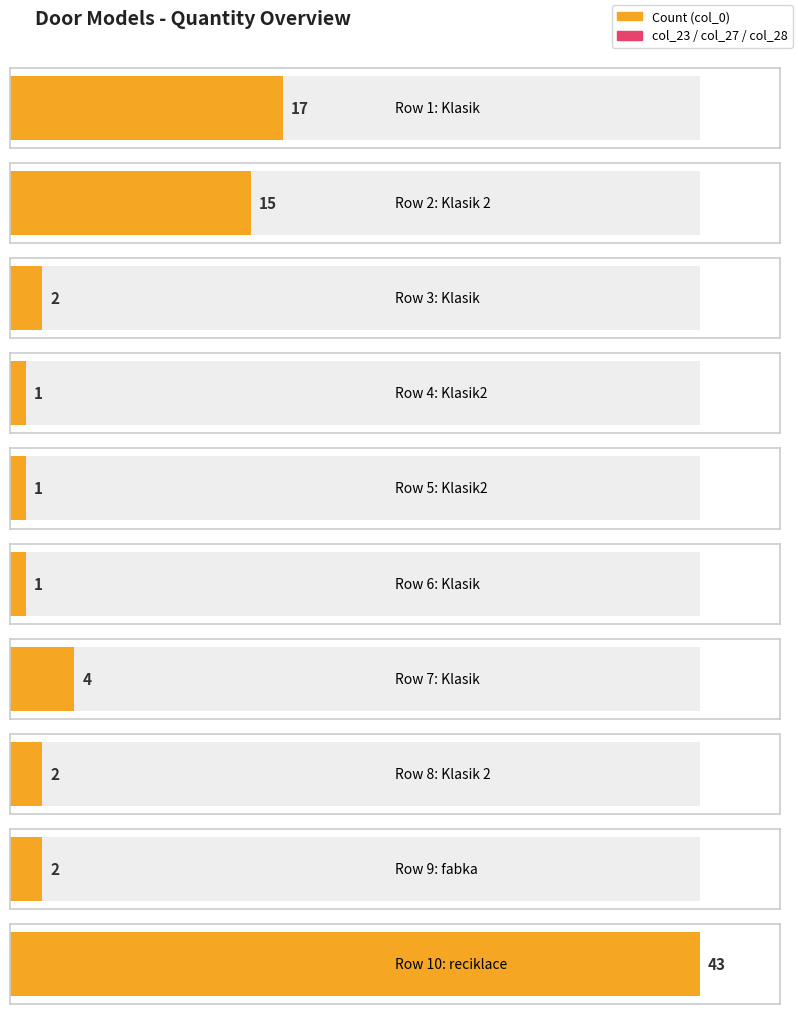

Between Klasik and reciklace, which is larger?

reciklace